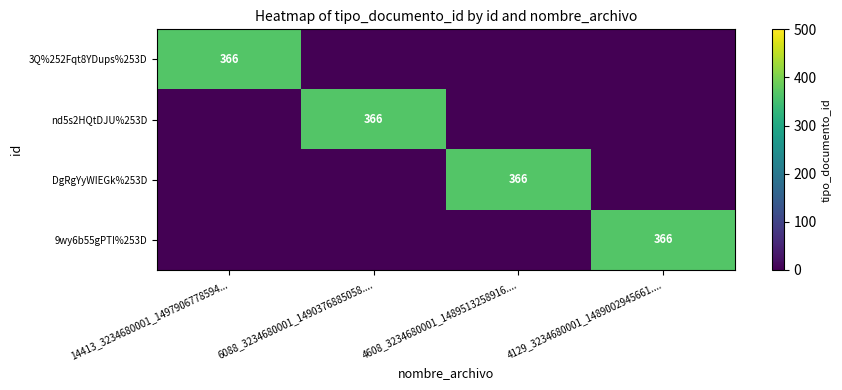

The nd5s2HQtDJU%253D series shows 151 at 6088_3234680001_1490376885058..... True or false?

False